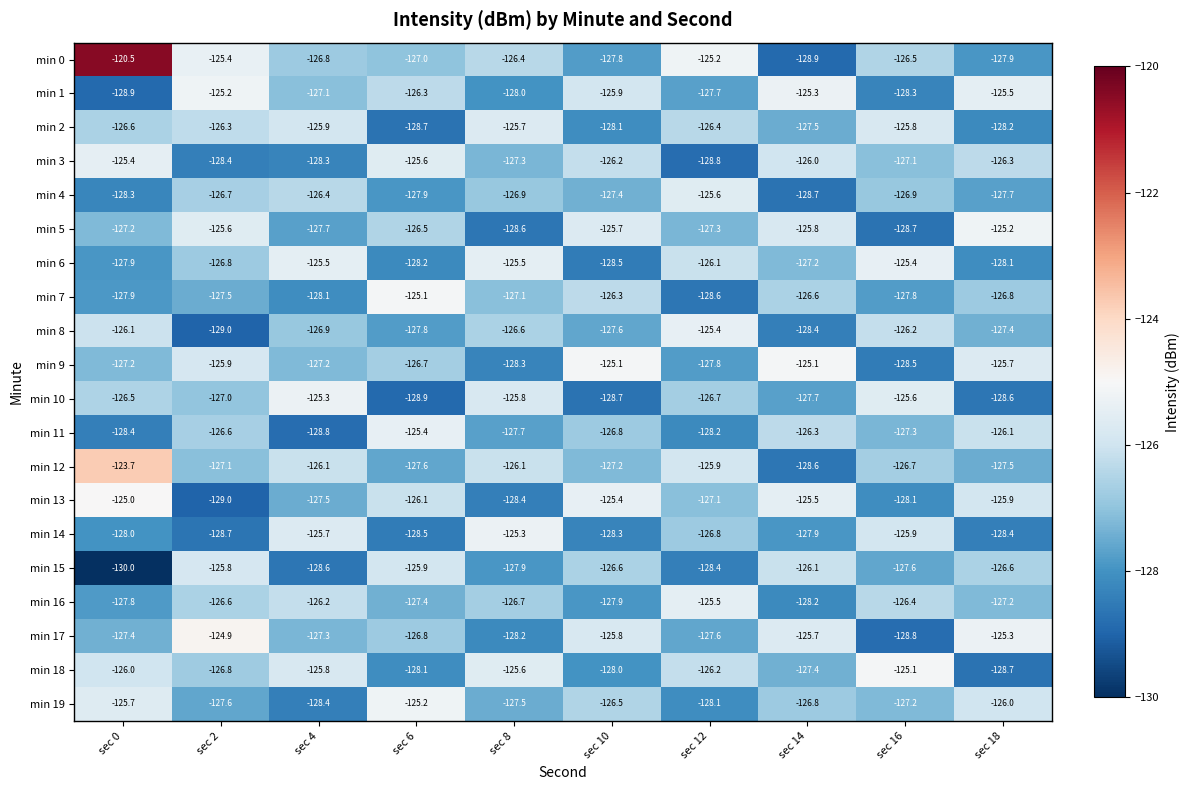

What is the sum of the min 4 values at sec 18 and sec 14?

-256.4